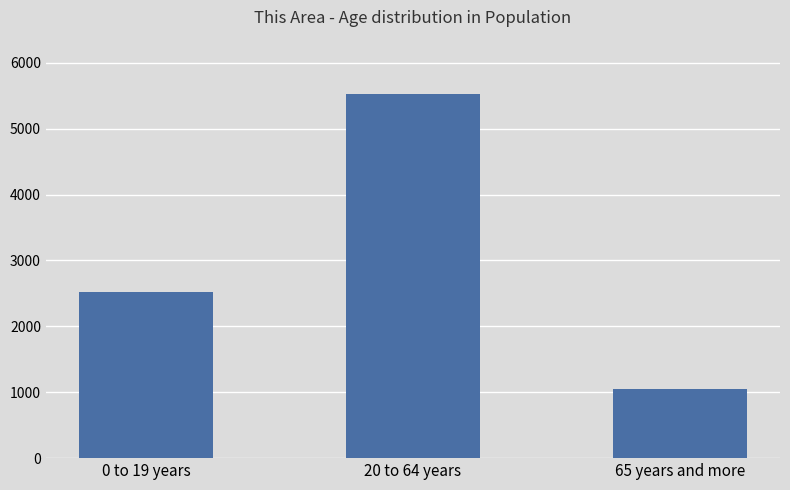

Rank the categories by value from highest to lowest.

20 to 64 years, 0 to 19 years, 65 years and more